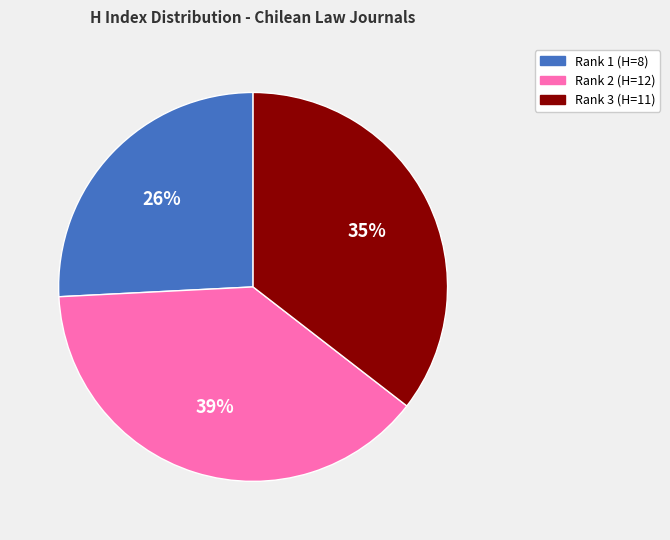

To the nearest percent, what is the difference between the largest and smallest slice percentages?

13%